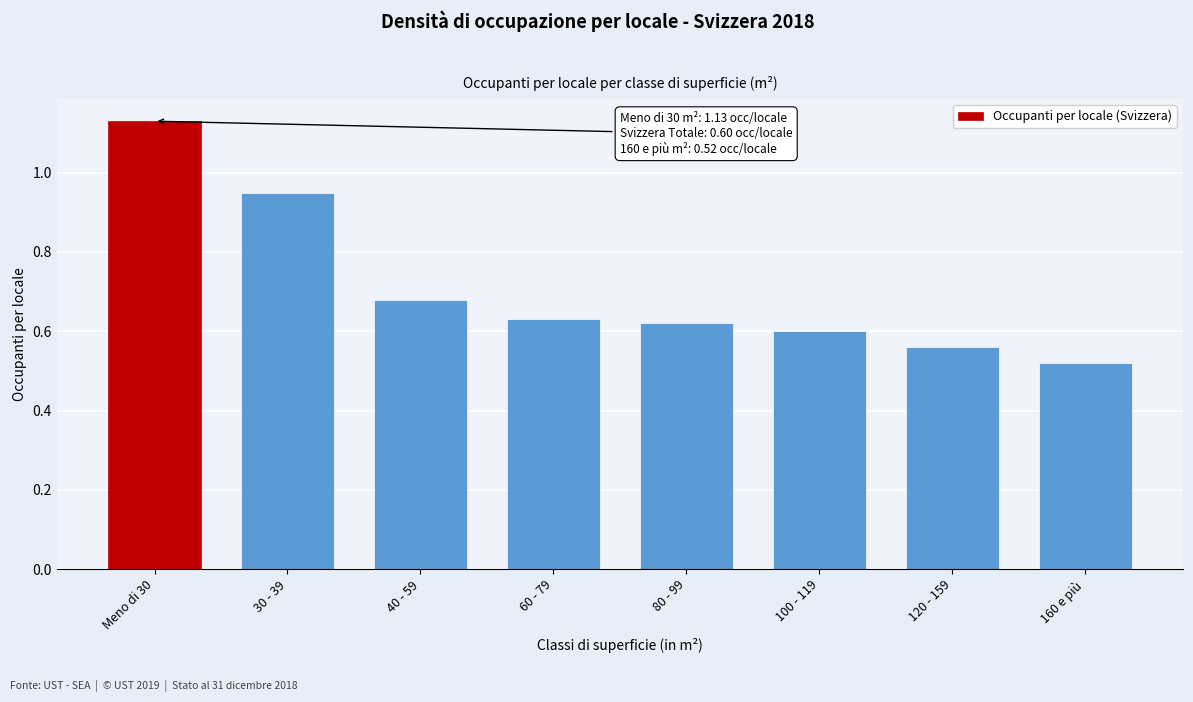

What is the sum of all values?

5.7